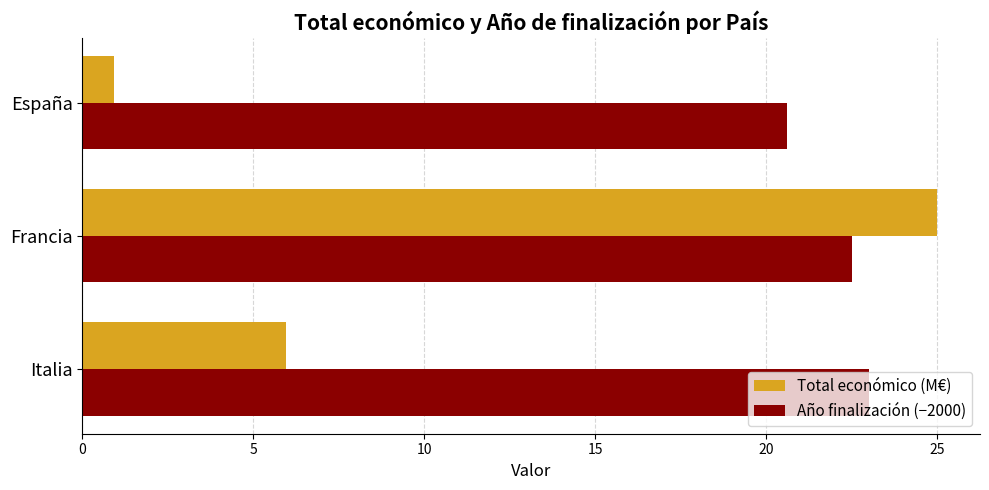

Where is Total económico (M€) nearest to the value 12?

Italia